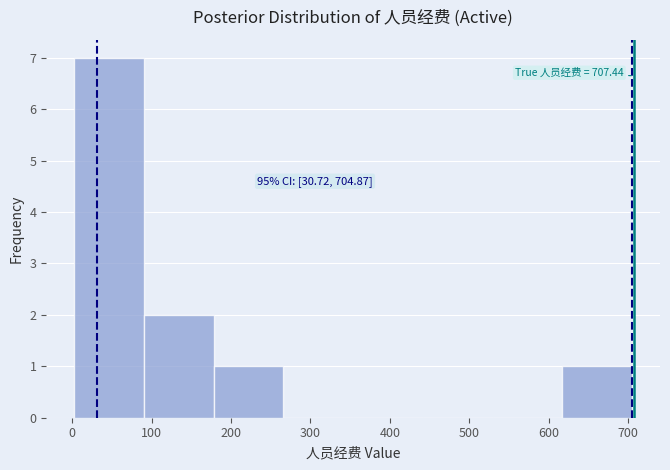

Over which range of the x-axis is the bar tallest?

0 to 90